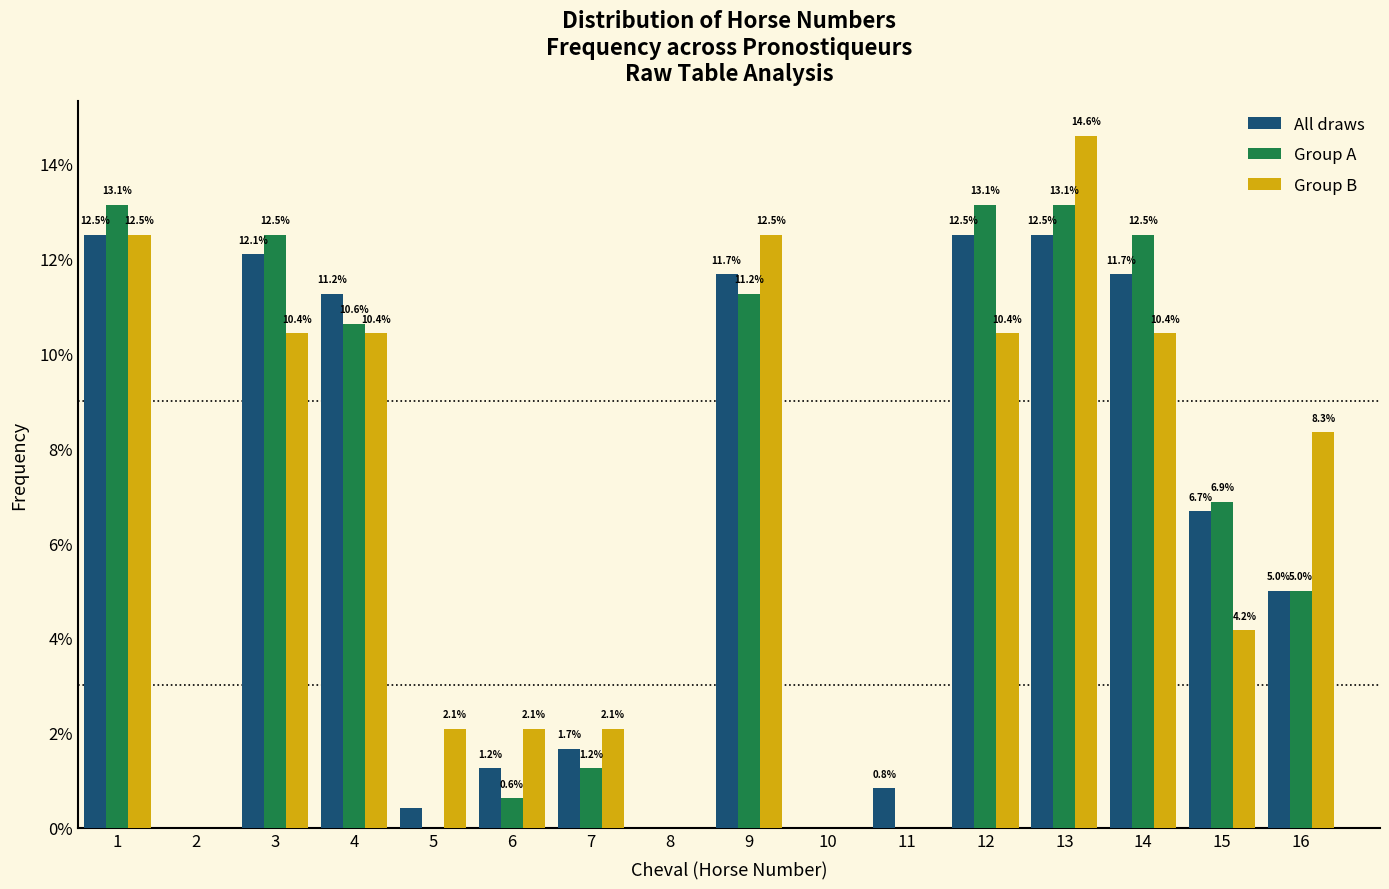

What is the sum of the Group B values at 5 and 12?

12.5